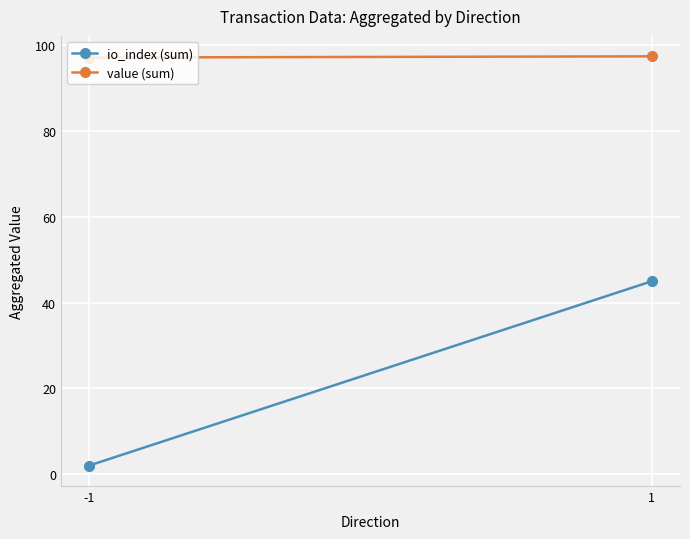

The value (sum) series shows 97.2 at -1. True or false?

True